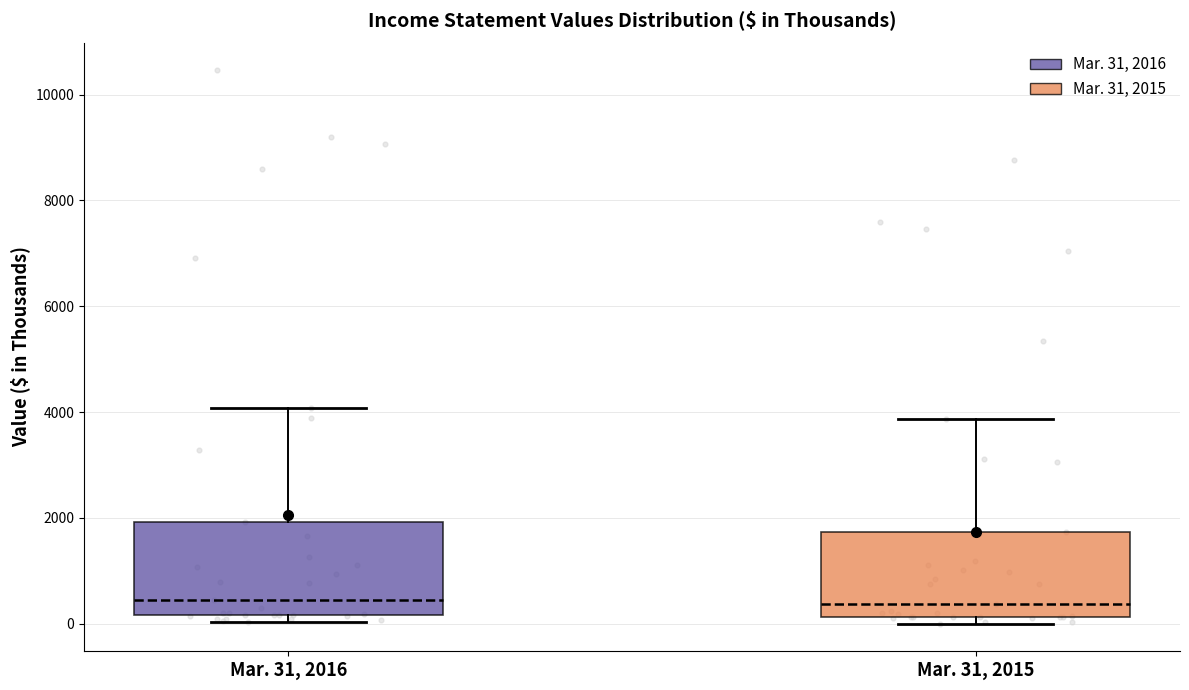

Where is the lower edge of the box for Mar. 31, 2015 on the y-axis? The values are not printed on the chart, so give them approximately, as read against the axis.

200